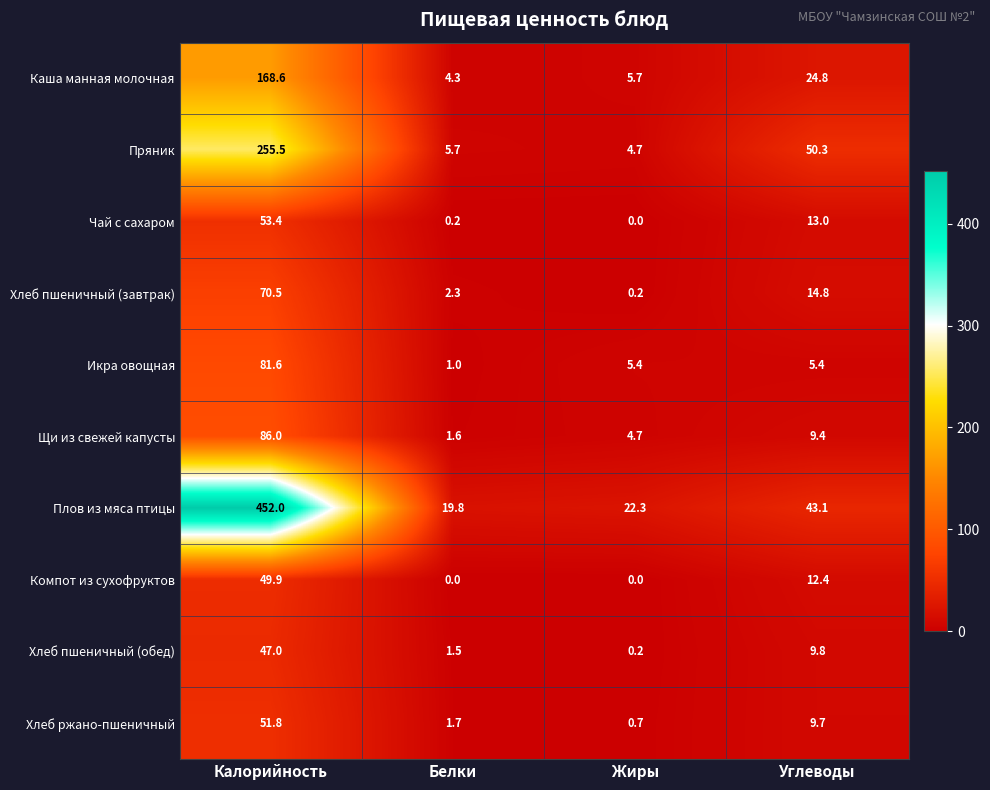

Where is Чай с сахаром nearest to the value 26?

Углеводы